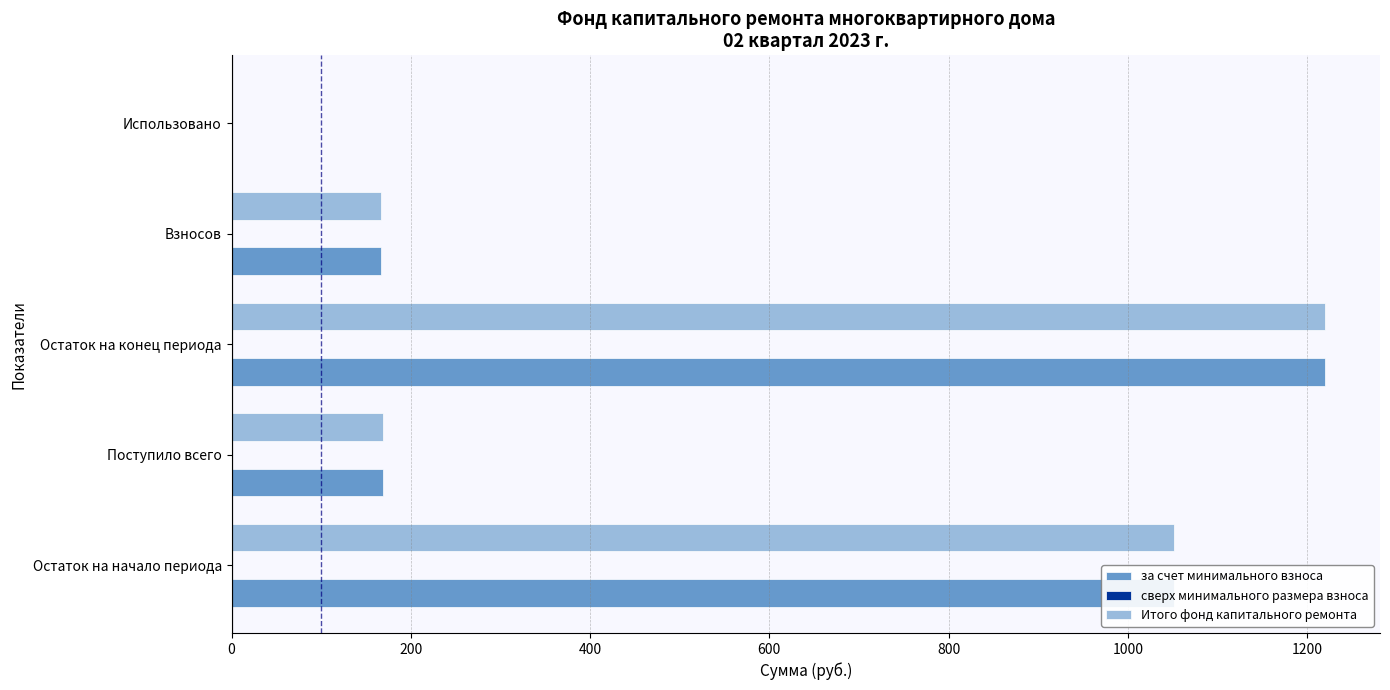

True or false: Итого фонд капитального ремонта has a value of 167.0 at Взносов.

True